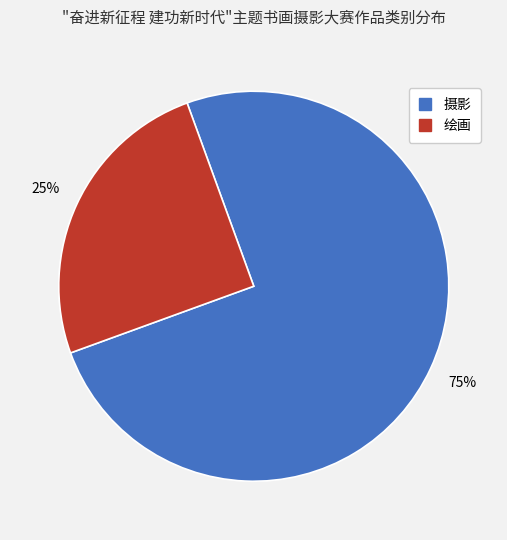

Which slice is the smallest?

绘画